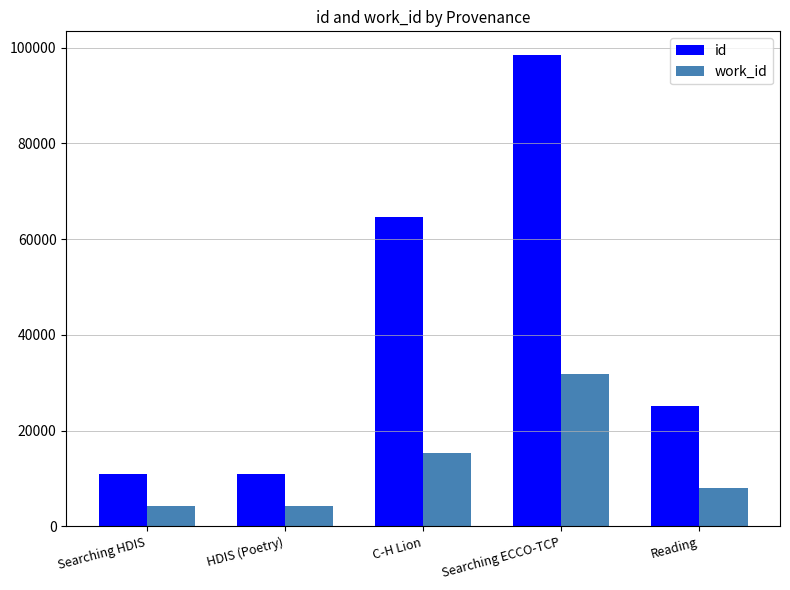

Between Searching ECCO-TCP and Reading, which series saw the biggest shift?

id